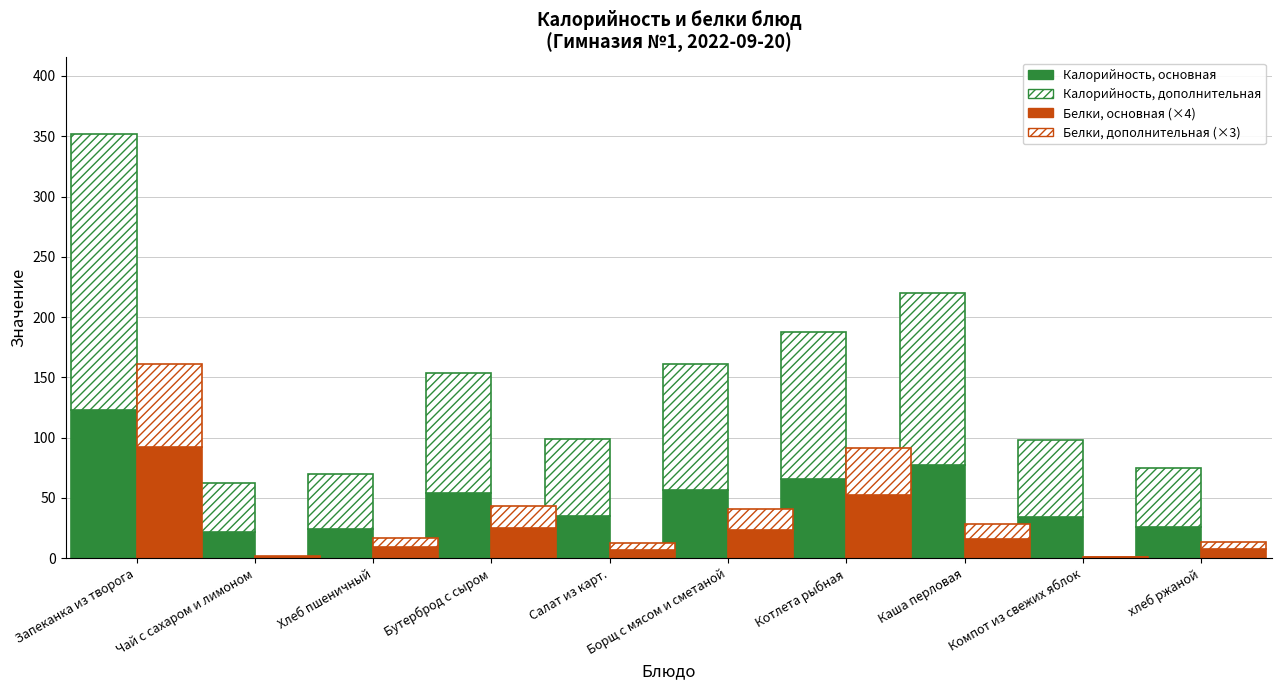

What is the spread (max minus min) of values at Каша перловая?

131.0